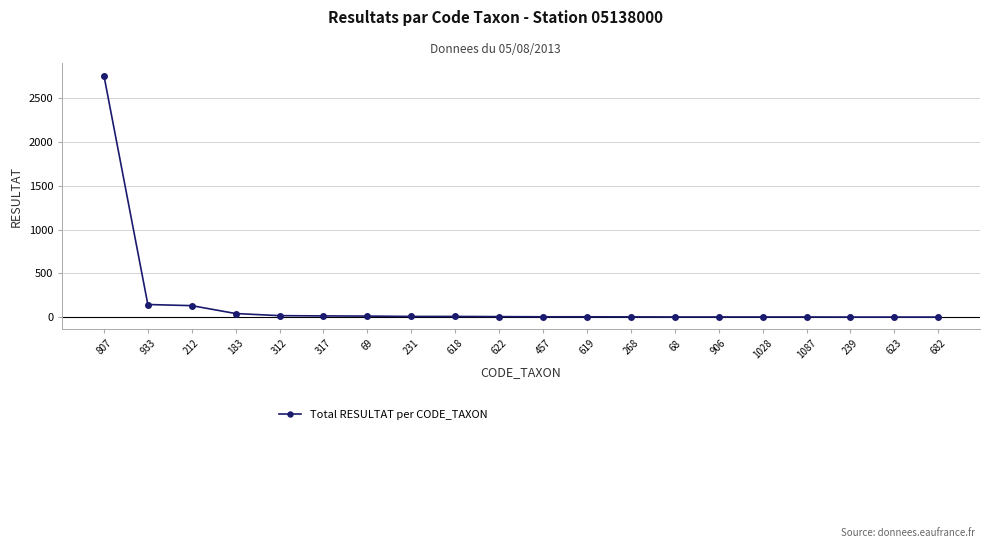

Which label corresponds to the largest value in the chart?

807